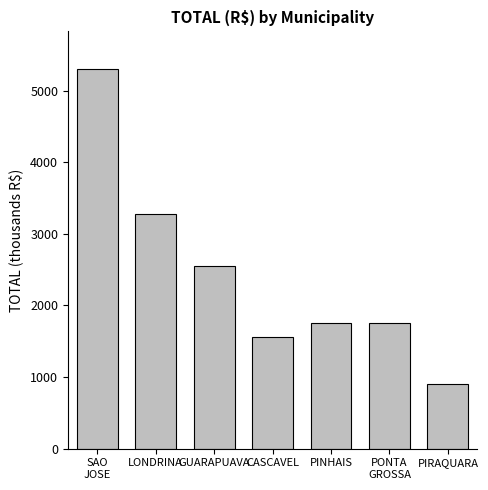

Which has a higher value, PINHAIS or CASCAVEL?

PINHAIS